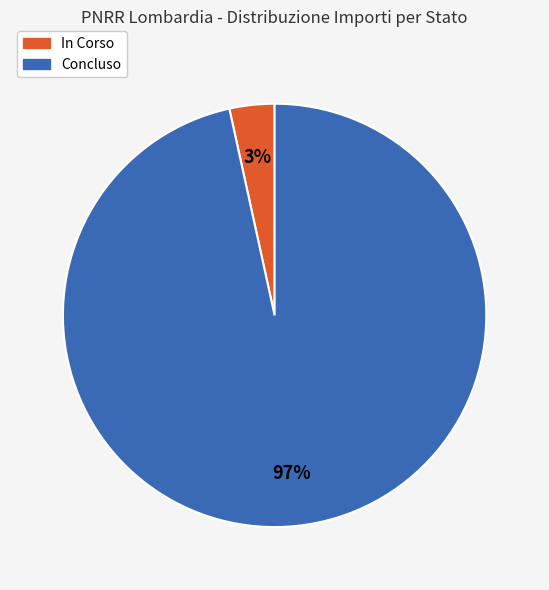

The Concluso slice represents 97% of the pie. True or false?

True